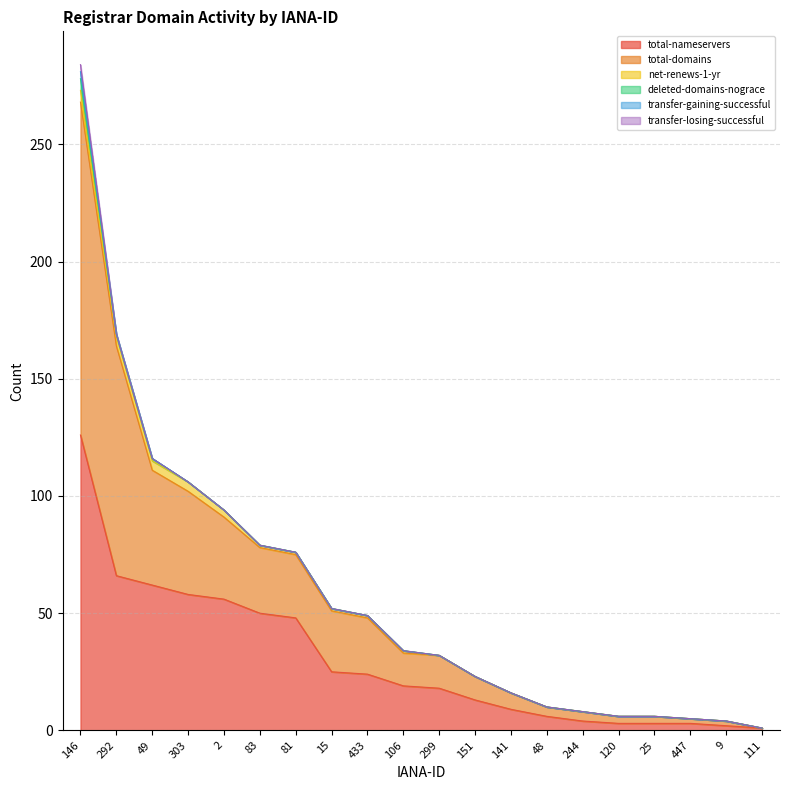

Rank the series at 48 from highest to lowest value.

total-nameservers, total-domains, net-renews-1-yr, deleted-domains-nograce, transfer-gaining-successful, transfer-losing-successful